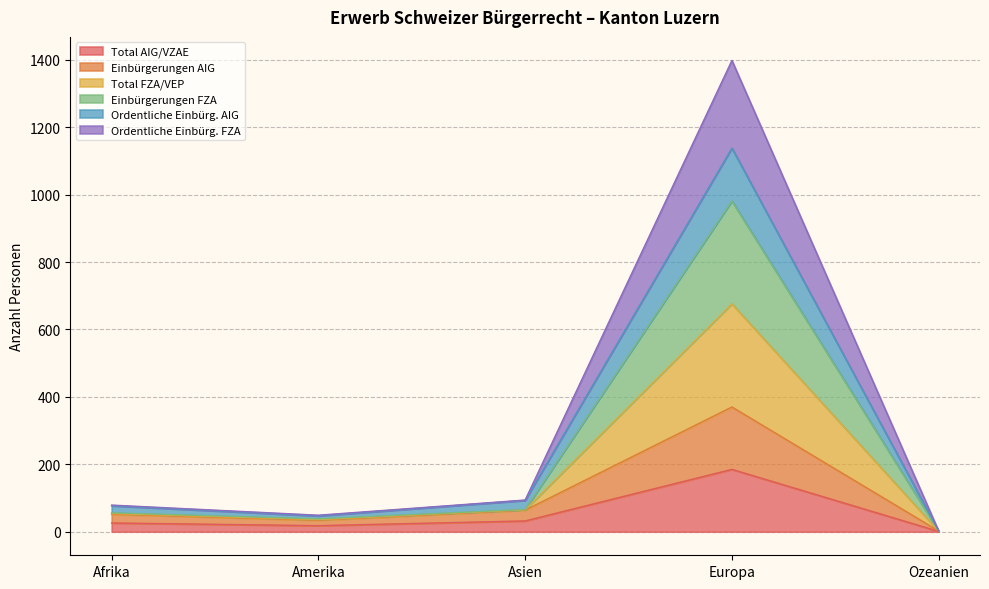

At which label does Total AIG/VZAE reach its peak?

Europa